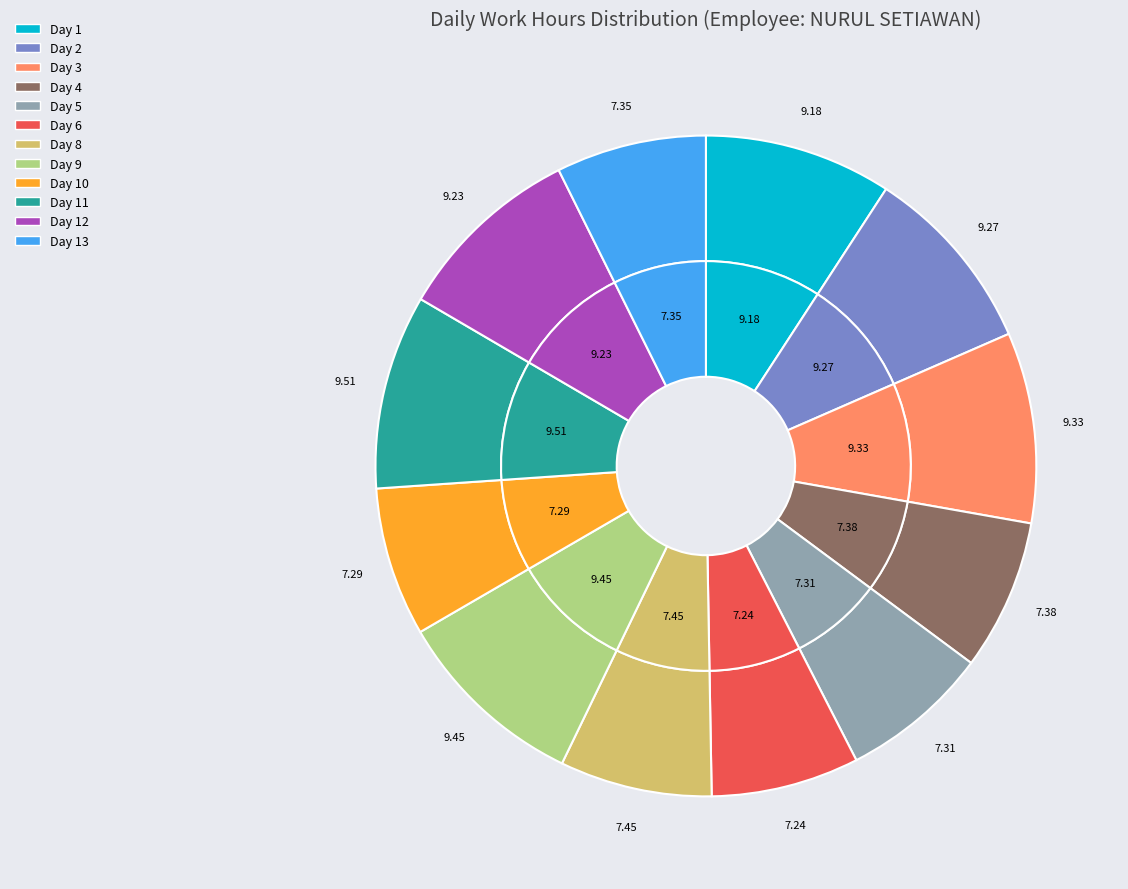

Rank the categories by value from lowest to highest.

Day 6, Day 10, Day 5, Day 13, Day 4, Day 8, Day 1, Day 12, Day 2, Day 3, Day 9, Day 11